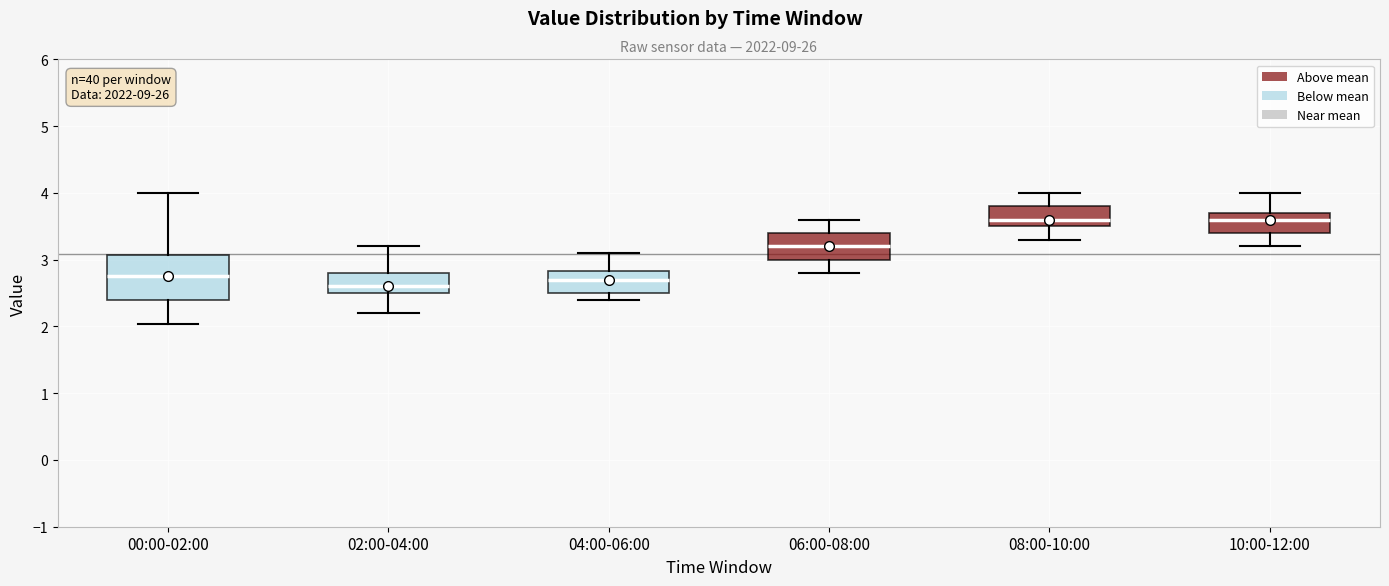

Where does the median line of the box for 00:00-02:00 sit on the y-axis? The values are not printed on the chart, so give them approximately, as read against the axis.

2.8